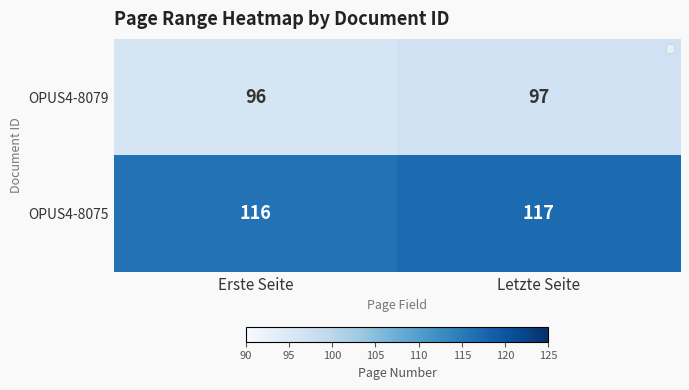

What is the sum of all OPUS4-8079 values?

193